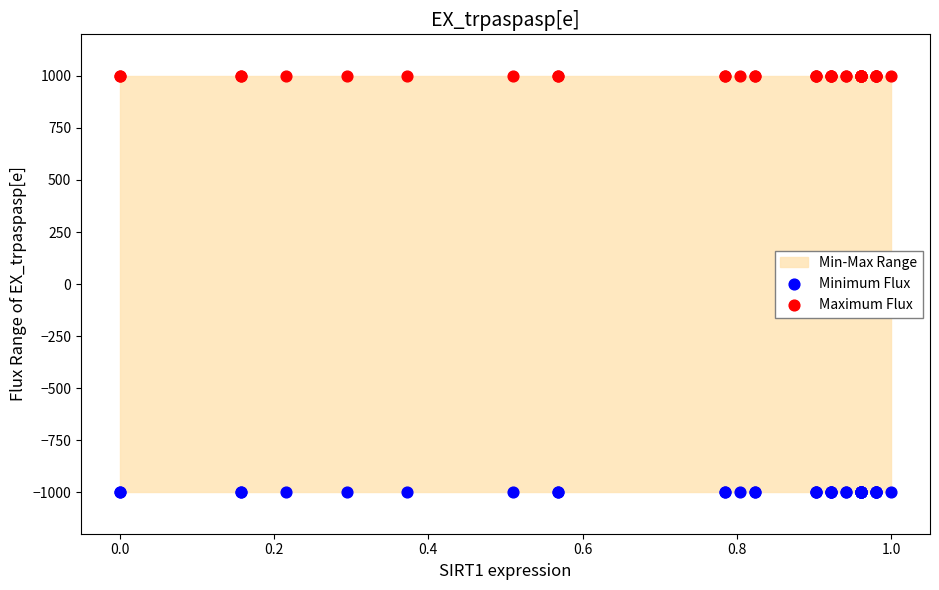

Which series reaches the maximum Y coordinate?

Maximum Flux